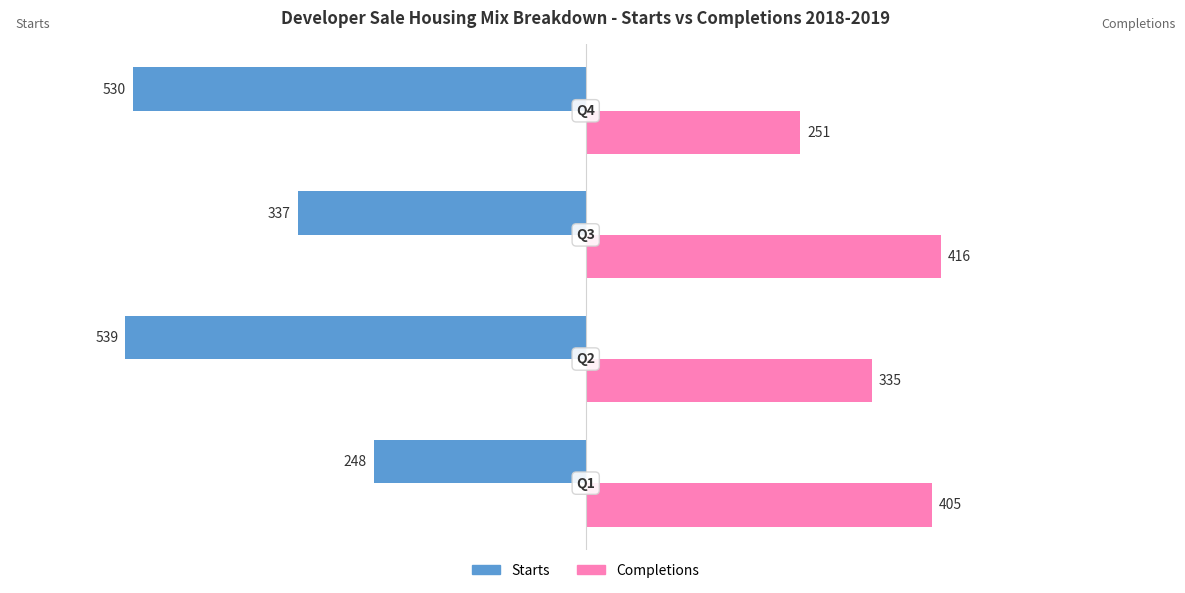

What is the sum of all Starts values?

-1654